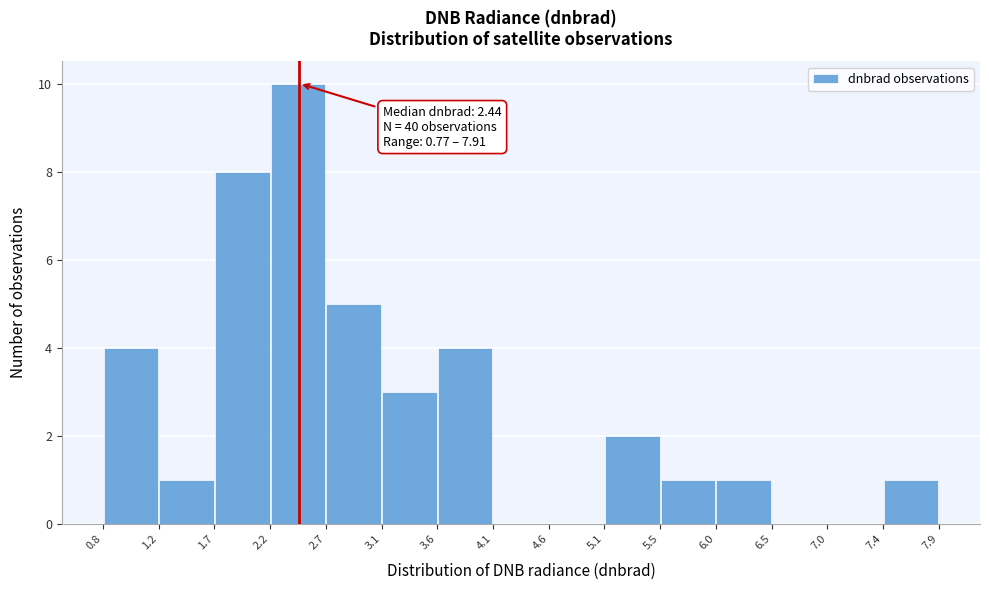

Over which range of the x-axis is the bar tallest?

2.2 to 2.7